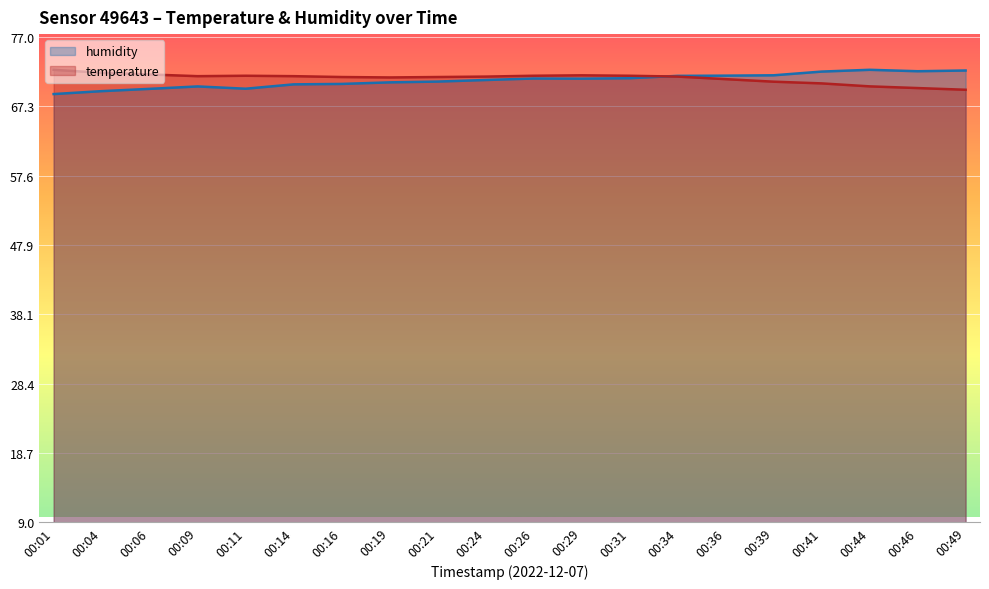

Is the value of humidity at 00:39 greater than the value of temperature at 00:44?

Yes